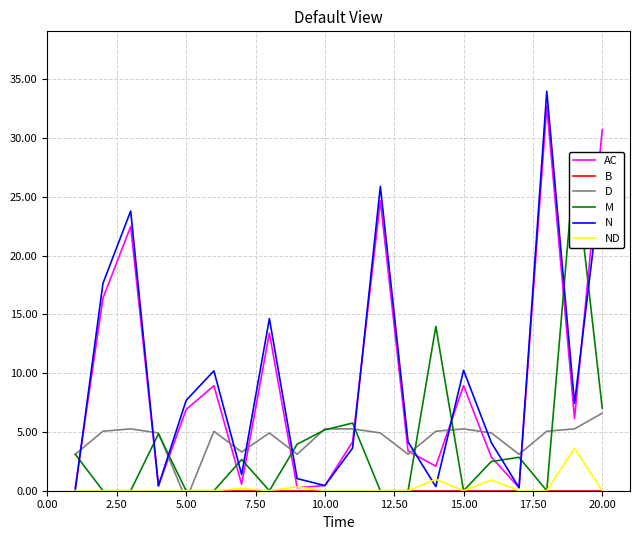

What are all the series names shown in the legend?

AC, B, D, M, N, ND